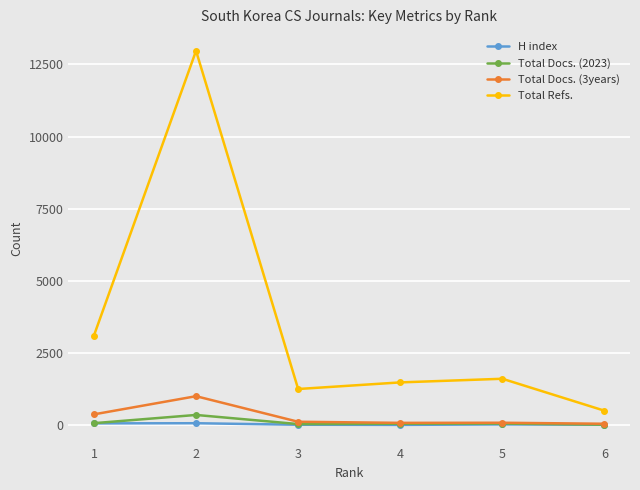

Count the number of data series in this chart.

4